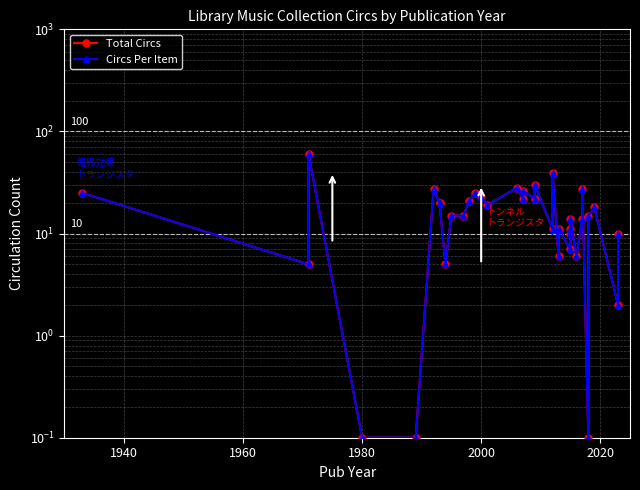

What are all the series names shown in the legend?

Total Circs, Circs Per Item